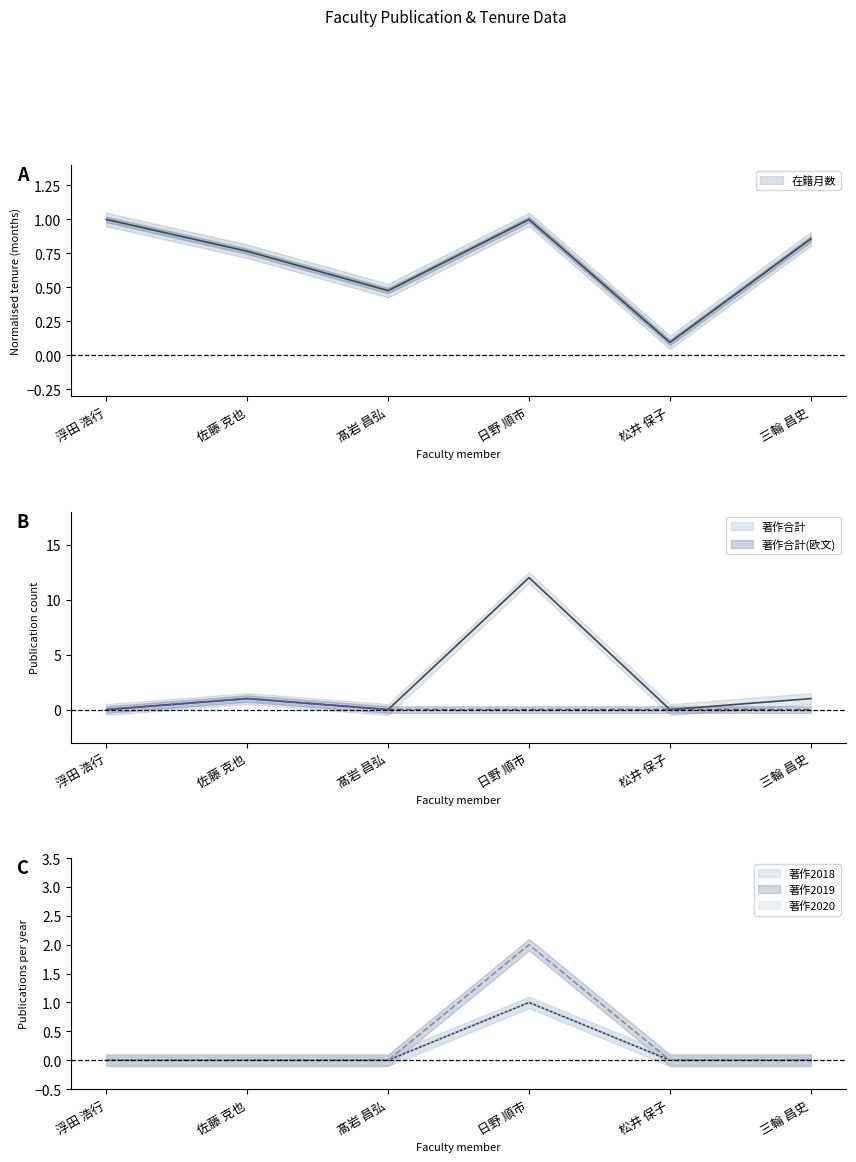

Where does the 著作合計 series first go above 1?

日野 順市